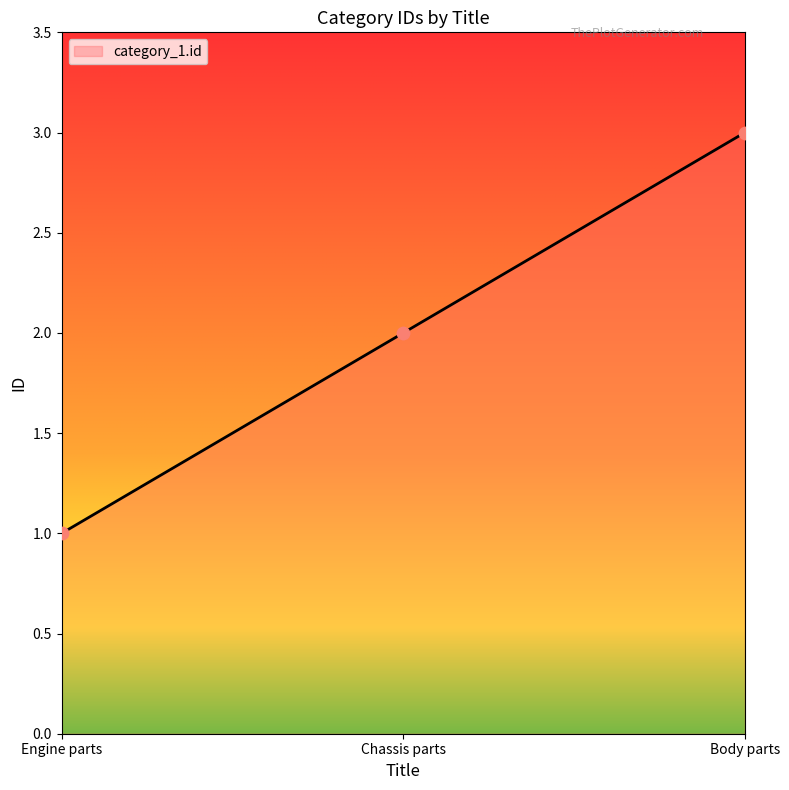

Which has a higher value, Engine parts or Body parts?

Body parts